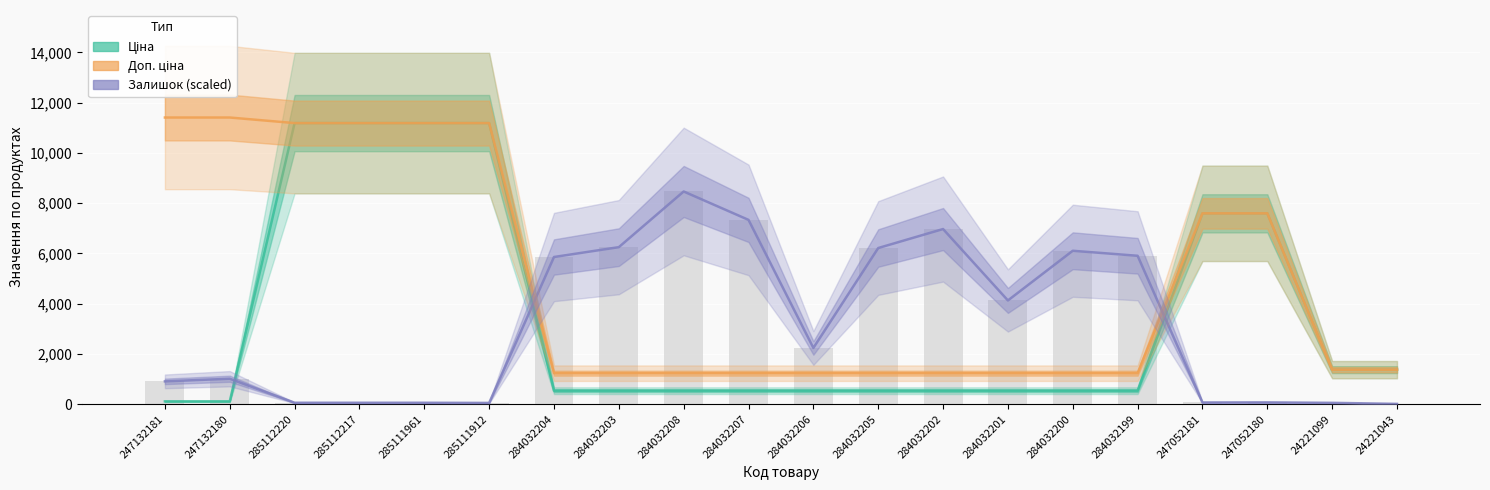

Between 247132181 and 284032205, which series saw the biggest shift?

Доп. ціна